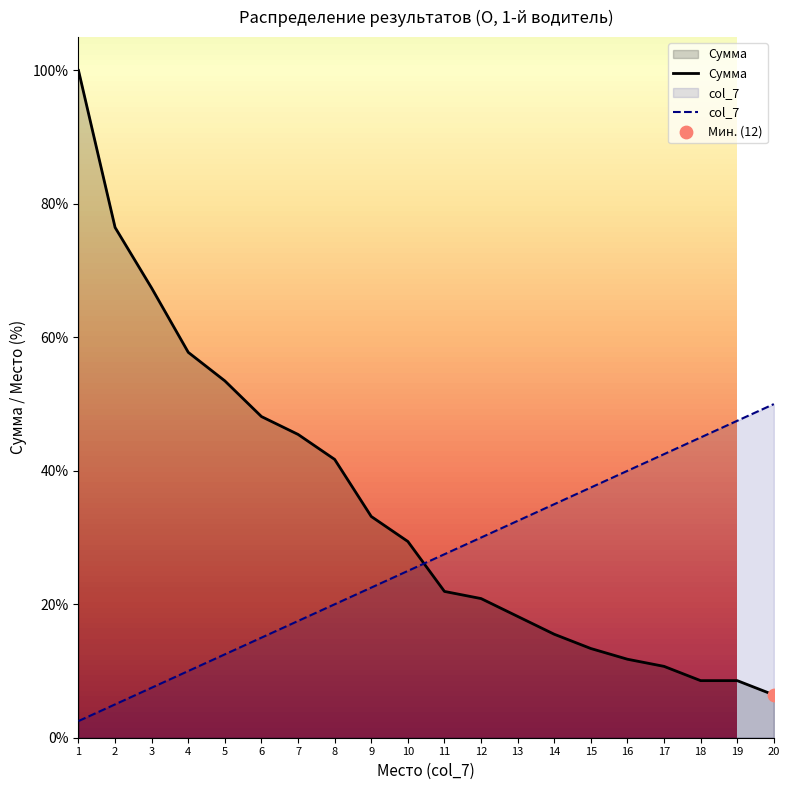

What is the total value across all series at 7?

63.0